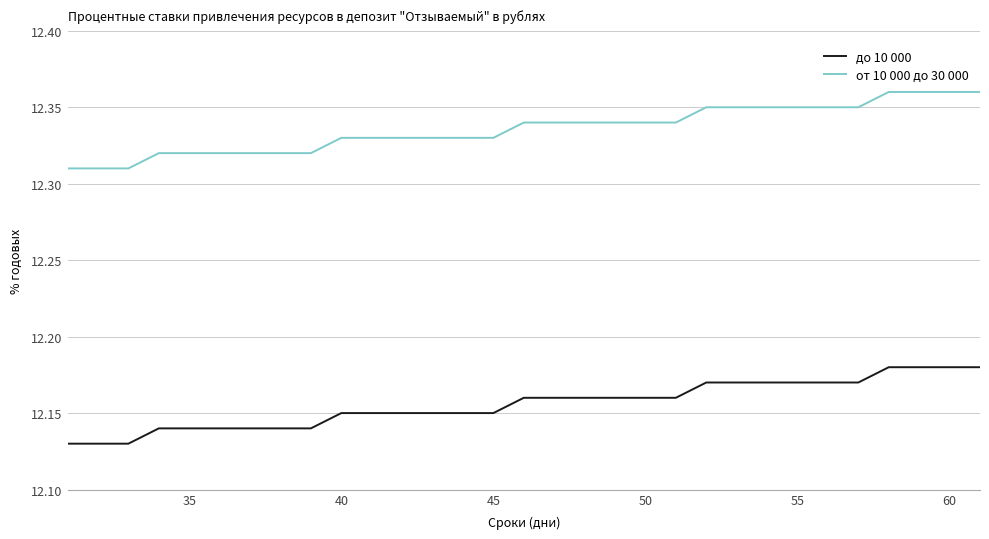

True or false: от 10 000 до 30 000 and до 10 000 intersect in this chart.

False